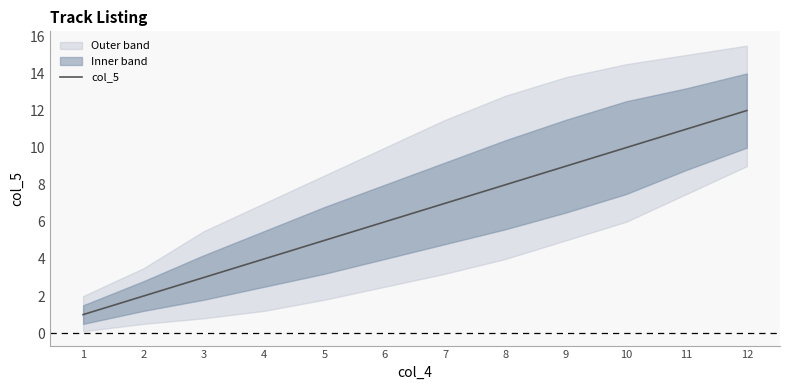

Does the chart display data point markers on the line(s)?

No